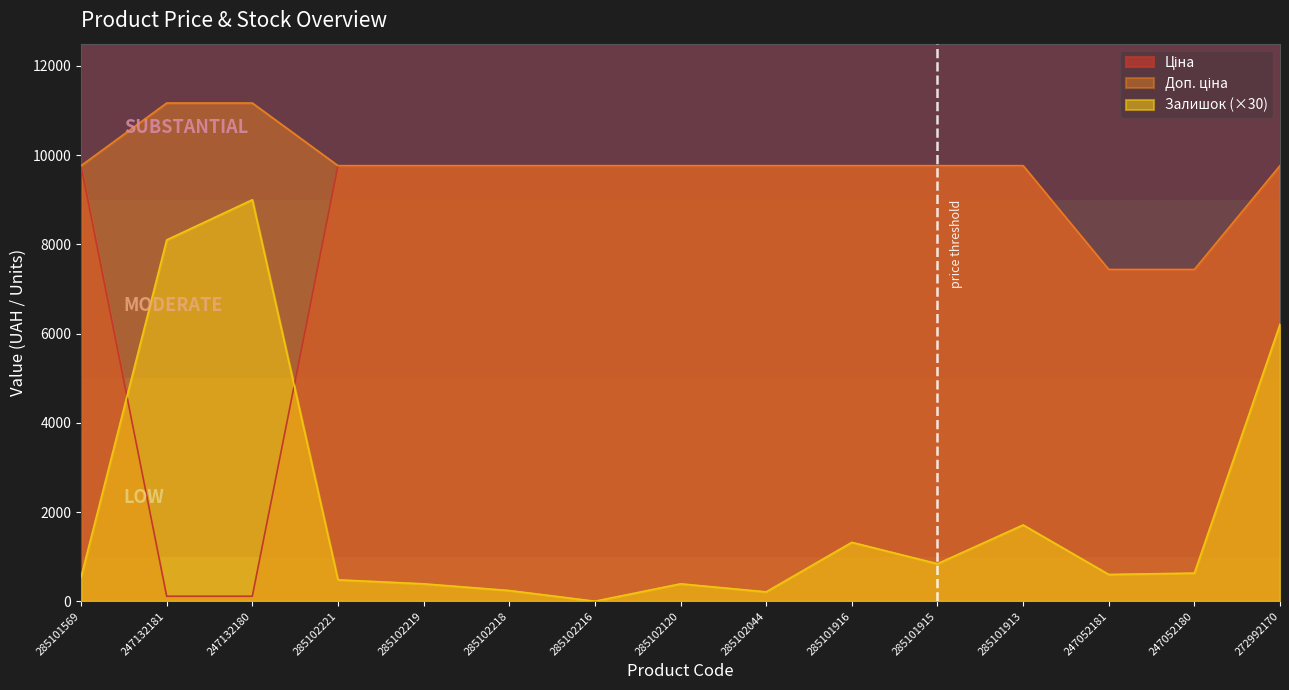

List the series in order of their overall mean, highest first.

Доп. ціна, Ціна, Залишок